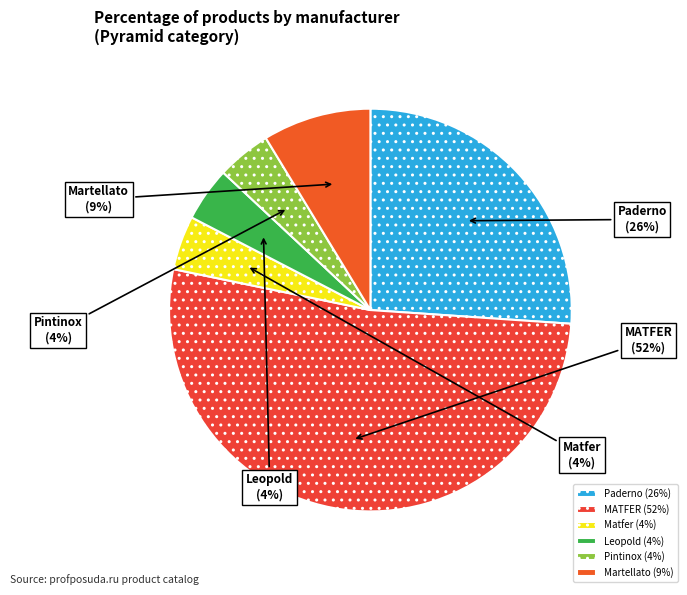

Which category accounts for the majority?

MATFER